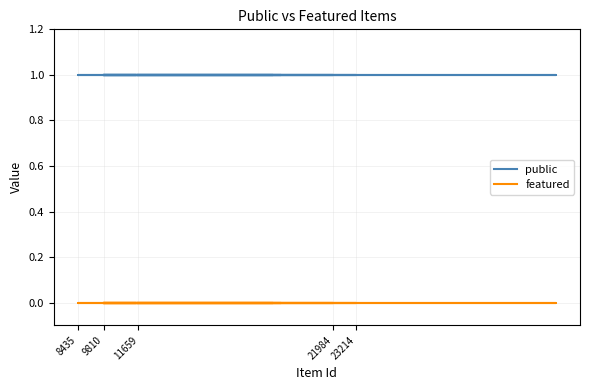

True or false: public and featured cross at least once.

False